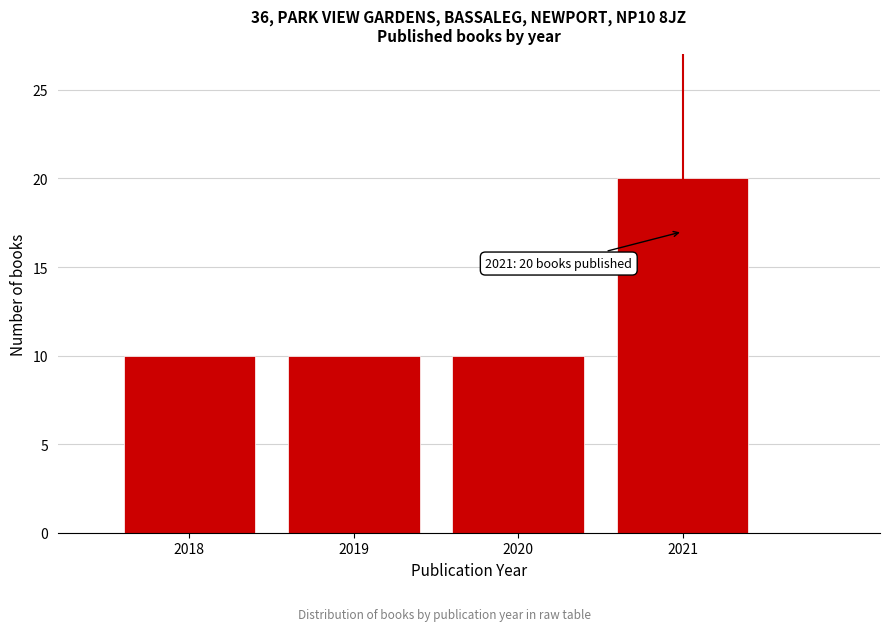

Which range on the x-axis has the tallest bar?

2020.5 to 2021.5